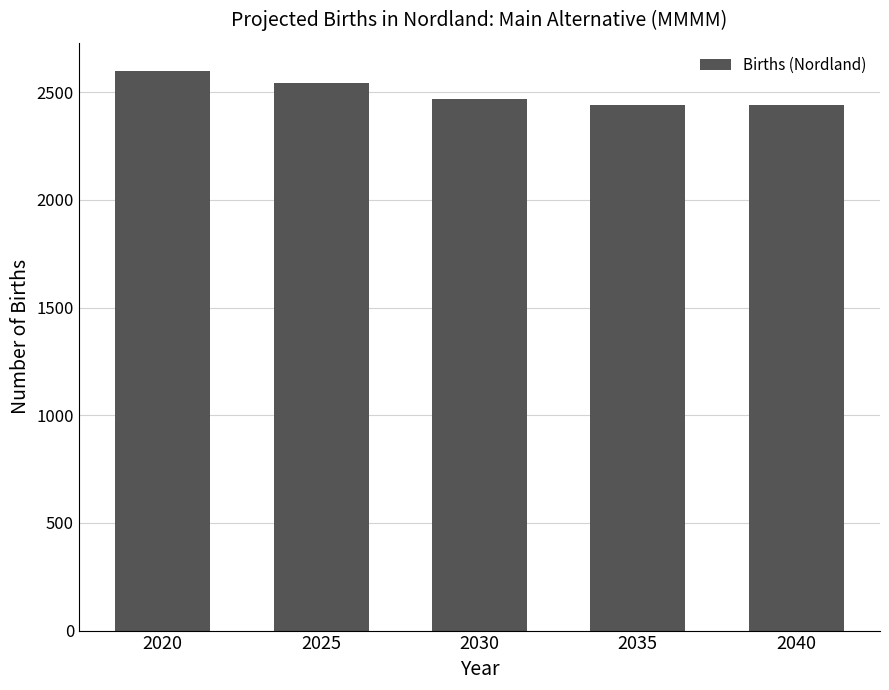

How many values are below 2470?

2